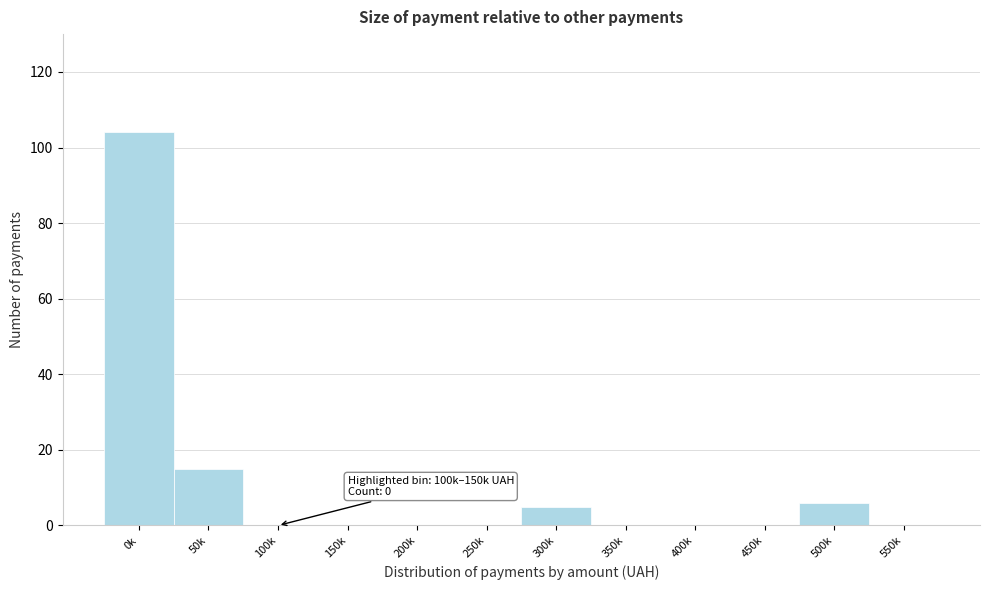

Reading left to right, extract all data points from this chart.

0k=104	50k=15	100k=0	150k=0	200k=0	250k=0	300k=5	350k=0	400k=0	450k=0	500k=6	550k=0